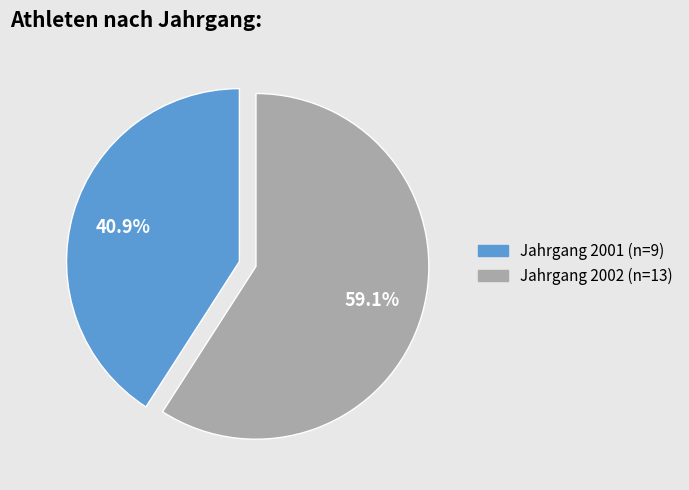

Is there a majority slice in this chart?

Yes